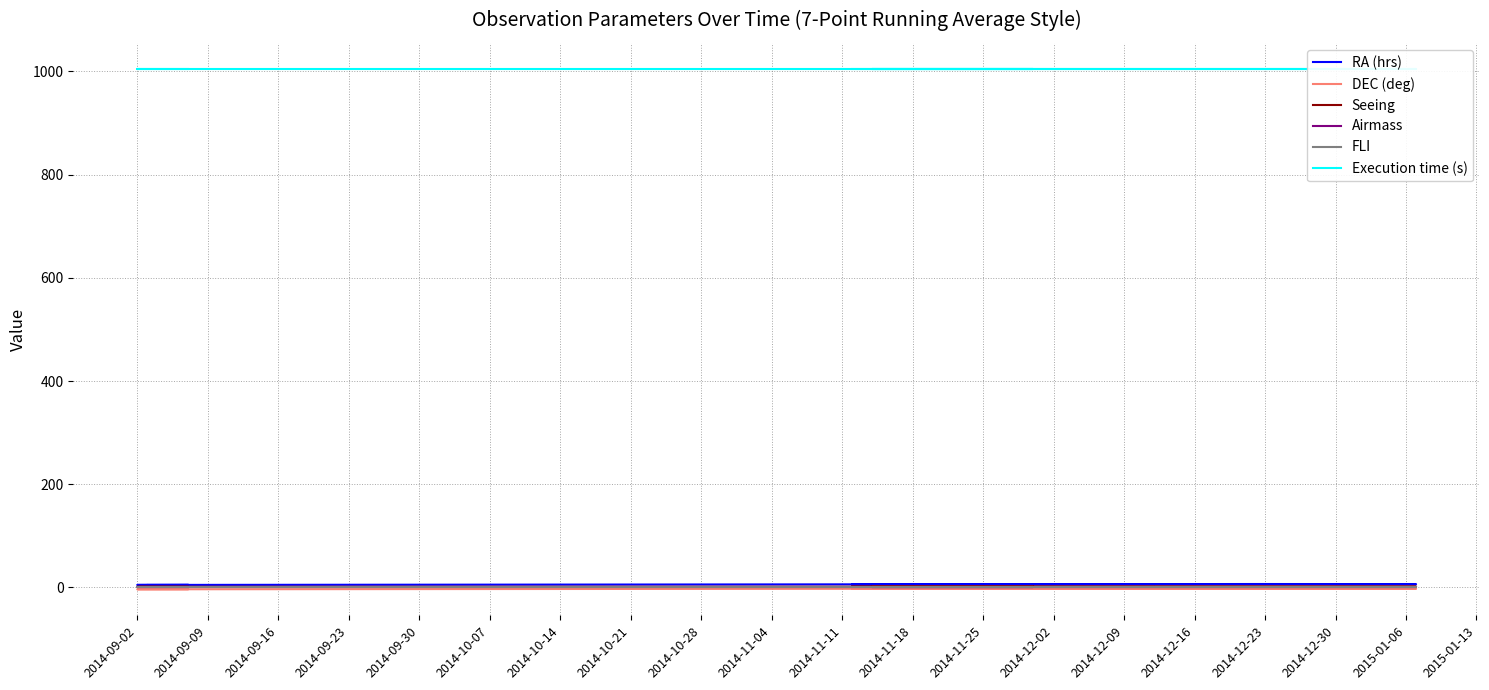

Which series has the largest range (max minus min)?

RA (hrs)